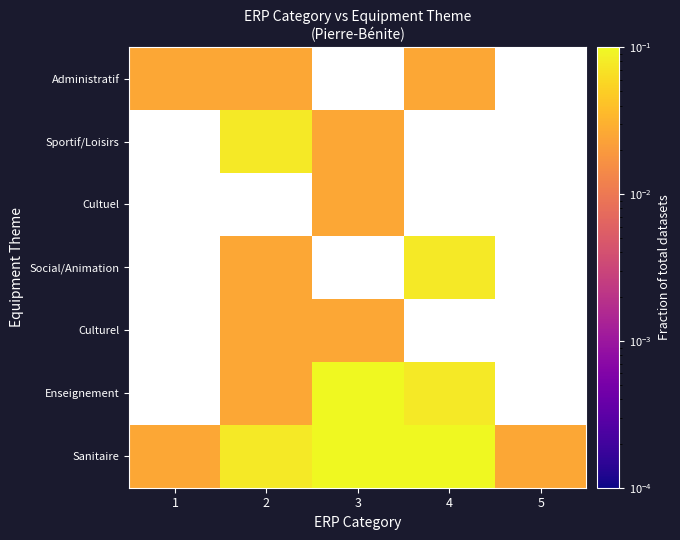

Count the number of data series in this chart.

7